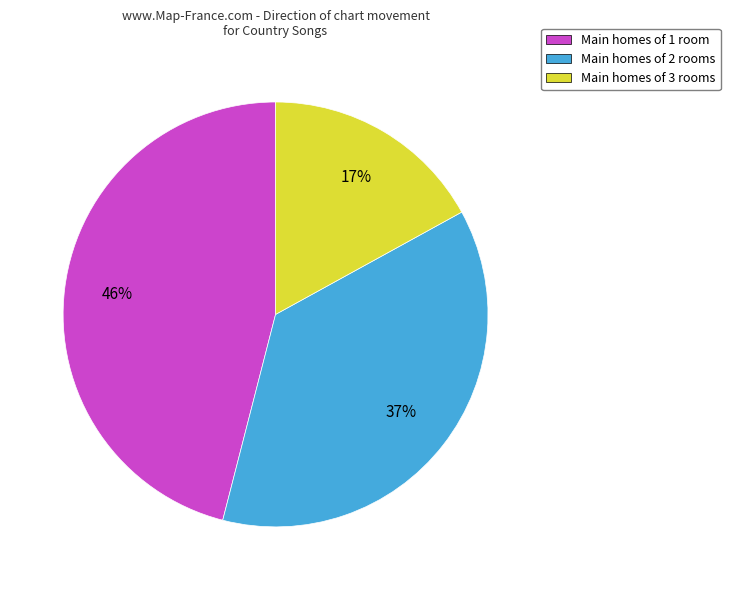

To the nearest percent, what is the difference between the largest and smallest slice percentages?

29%